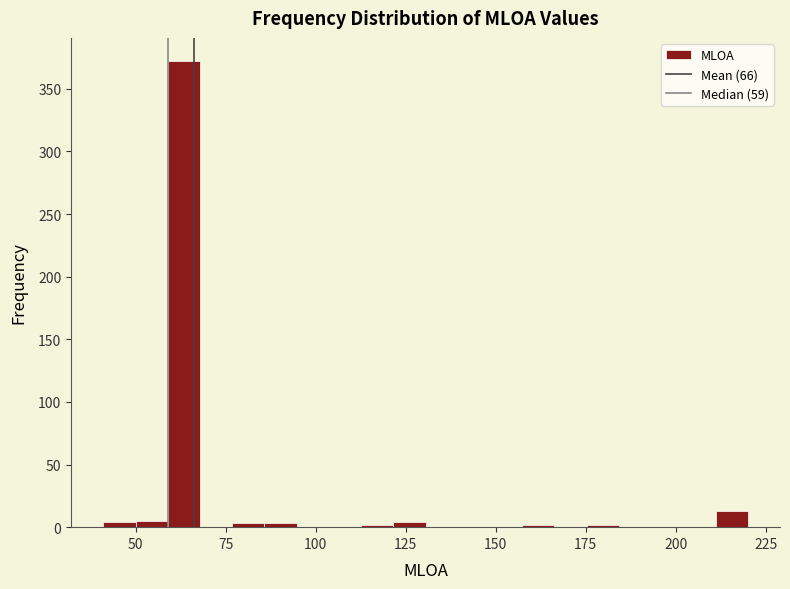

Read against the x-axis, roughly where is the centre of the tallest bar?

65